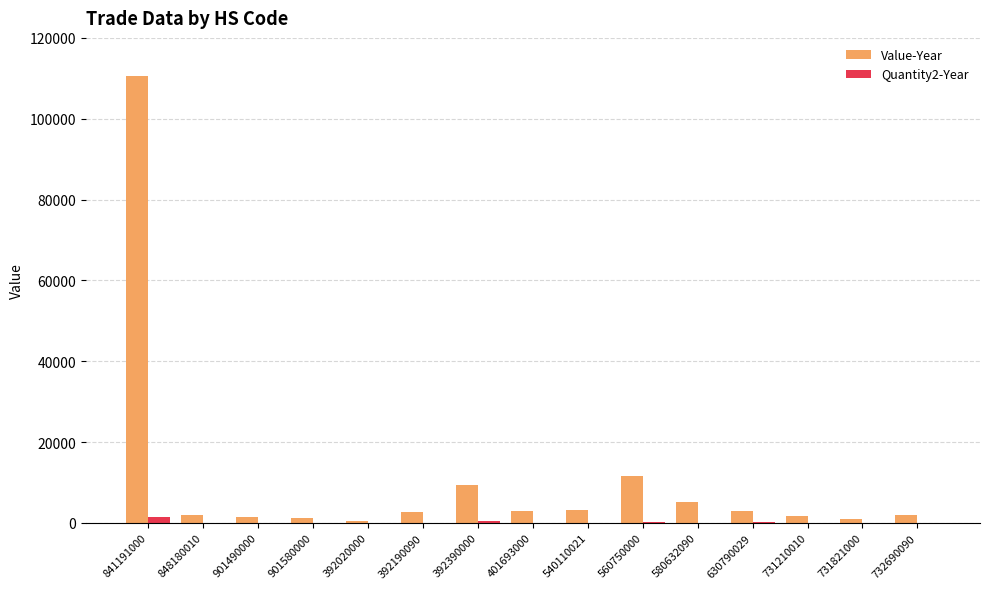

How many groups of bars are there?

15